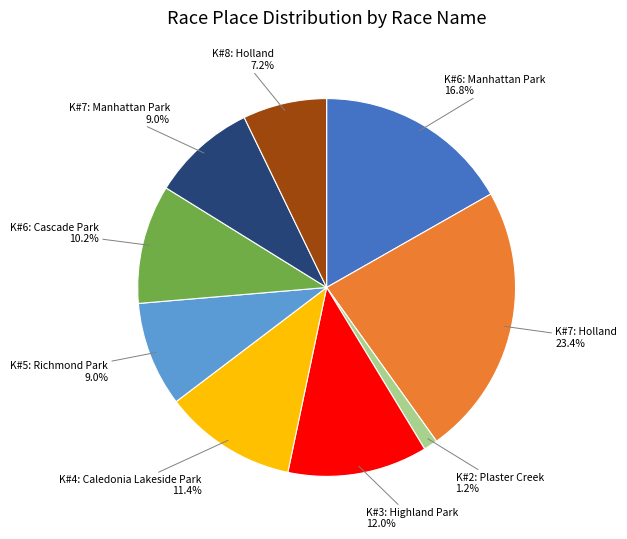

Is there a majority slice in this chart?

No